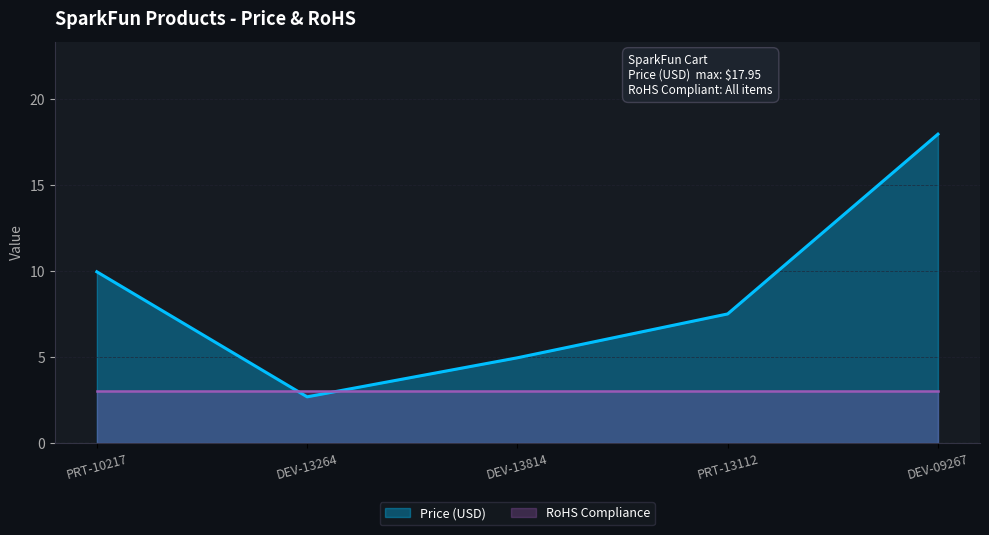

List the labels in order of value, smallest first.

DEV-13264, DEV-13814, PRT-13112, PRT-10217, DEV-09267